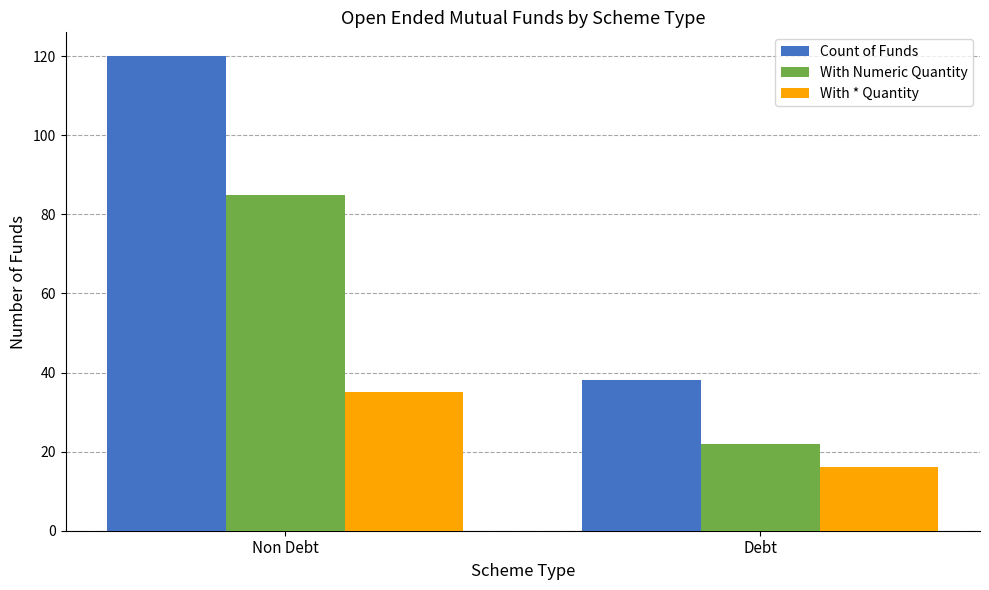

What is the label of the 1st bar from the right?

Debt